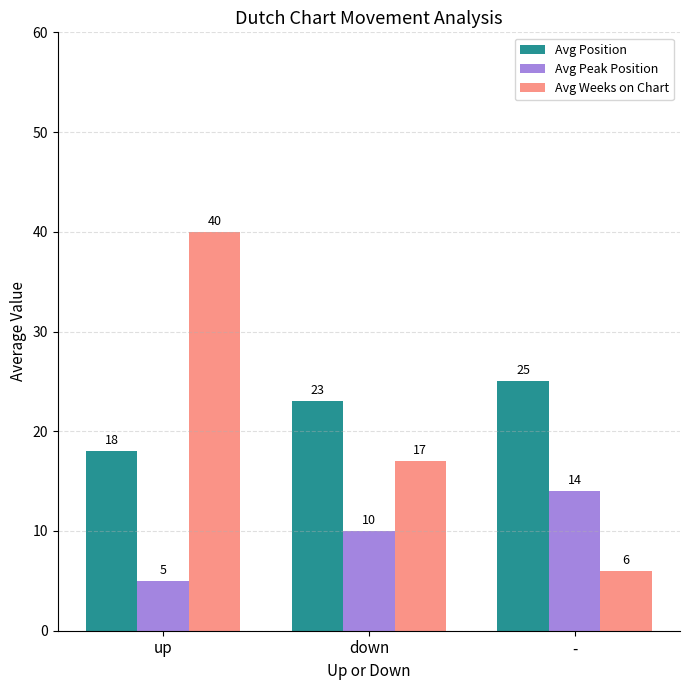

Read the Avg Position value at up.

18